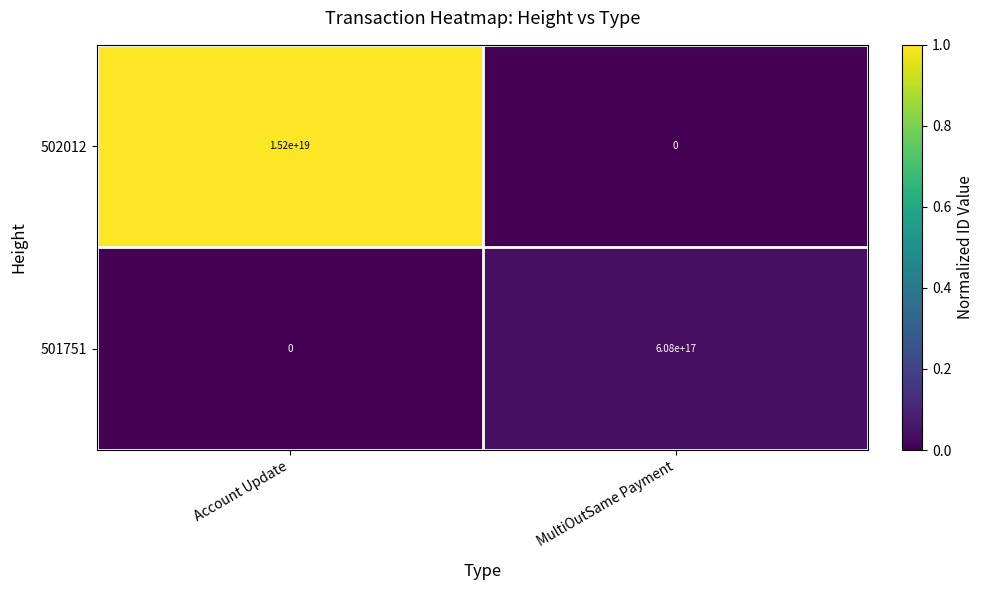

At which label is 502012 closest to 7600000000000000000?

Account Update